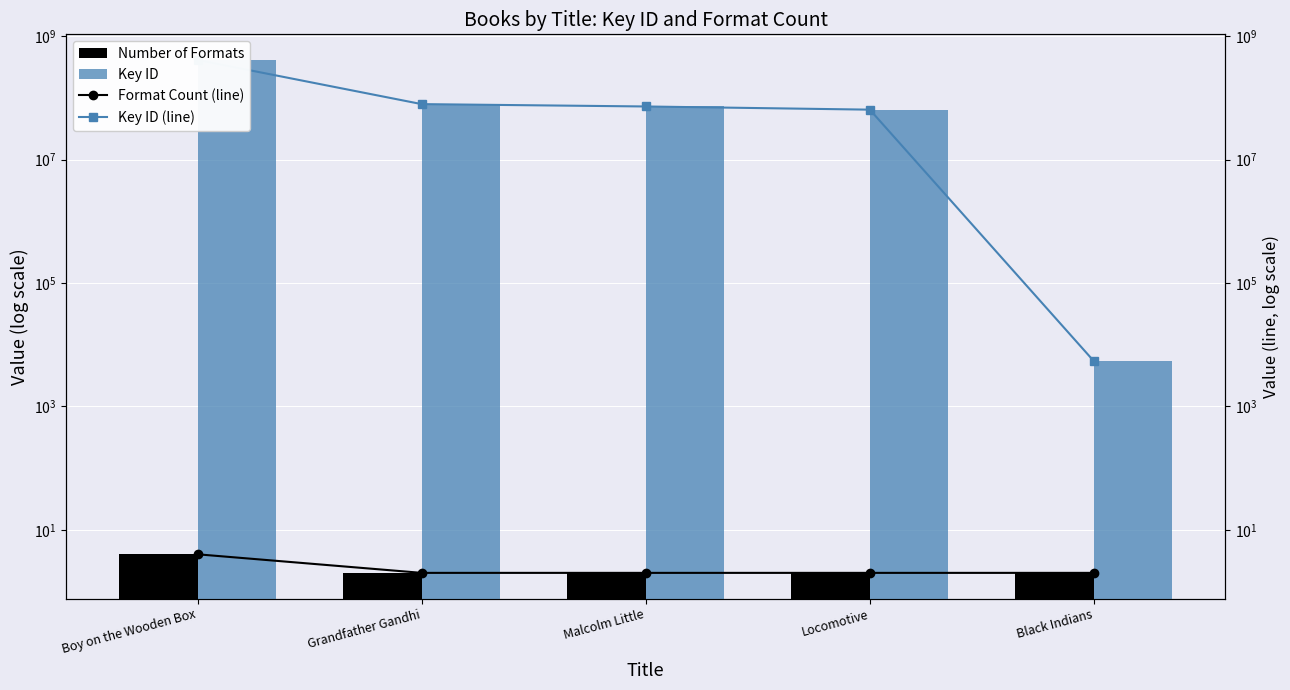

What is the value of the Format Count (line) bar at the 1st from the left?

4